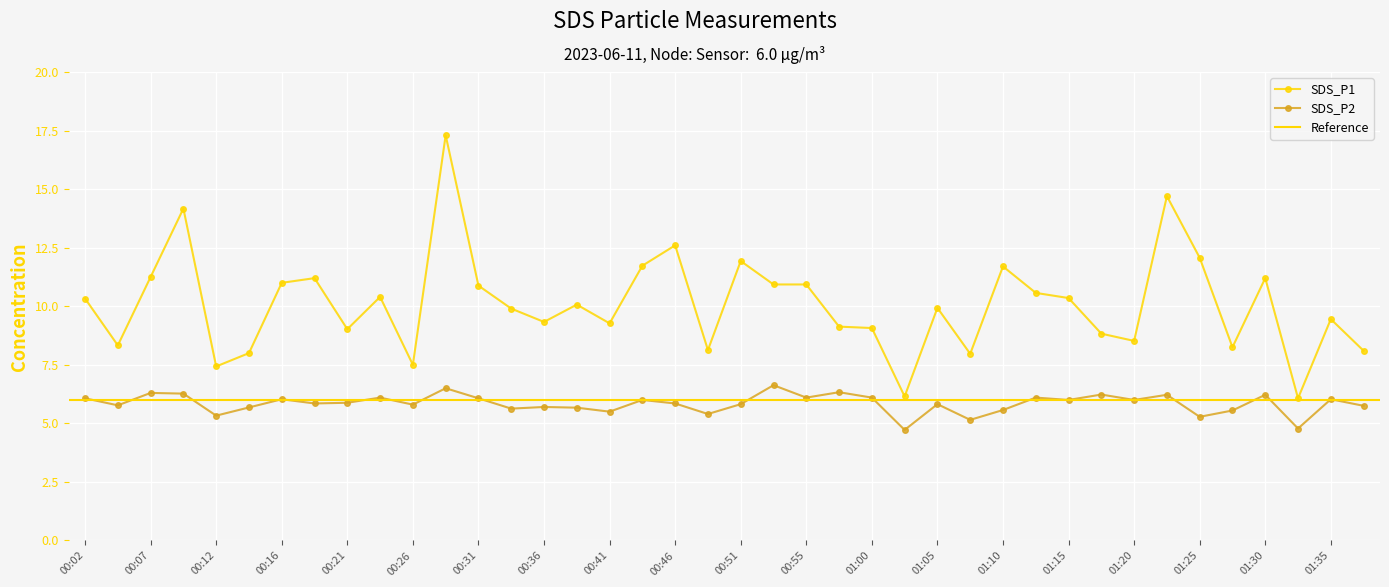

Reading left to right, what are all the values shown in this chart?

SDS_P1: 00:02=10.3	00:04=8.3	00:07=11.2	00:09=14.2	00:12=7.4	00:14=8.0	00:16=11.0	00:19=11.2	00:21=9.0	00:24=10.4	00:26=7.5	00:29=17.3	00:31=10.9	00:33=9.9	00:36=9.3	00:38=10.1	00:41=9.3	00:43=11.7	00:46=12.6	00:48=8.1	00:51=11.9	00:53=10.9	00:55=10.9	00:58=9.1	01:00=9.1	01:03=6.2	01:05=9.9	01:08=8.0	01:10=11.7	01:13=10.6	01:15=10.3	01:18=8.8	01:20=8.5	01:23=14.7	01:25=12.1	01:28=8.2	01:30=11.2	01:33=6.1	01:35=9.4	01:38=8.1
SDS_P2: 00:02=6.1	00:04=5.8	00:07=6.3	00:09=6.3	00:12=5.3	00:14=5.7	00:16=6.0	00:19=5.8	00:21=5.9	00:24=6.1	00:26=5.8	00:29=6.5	00:31=6.1	00:33=5.6	00:36=5.7	00:38=5.7	00:41=5.5	00:43=6.0	00:46=5.8	00:48=5.4	00:51=5.8	00:53=6.6	00:55=6.1	00:58=6.3	01:00=6.1	01:03=4.7	01:05=5.8	01:08=5.2	01:10=5.6	01:13=6.1	01:15=6.0	01:18=6.2	01:20=6.0	01:23=6.2	01:25=5.3	01:28=5.5	01:30=6.2	01:33=4.8	01:35=6.0	01:38=5.8